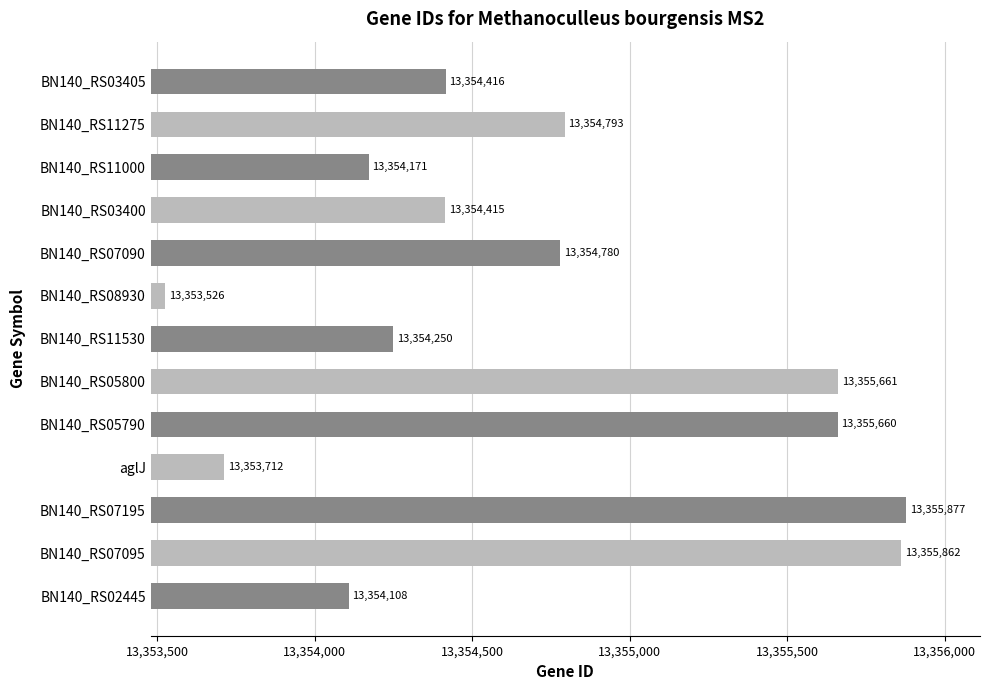

Count the number of data series in this chart.

1